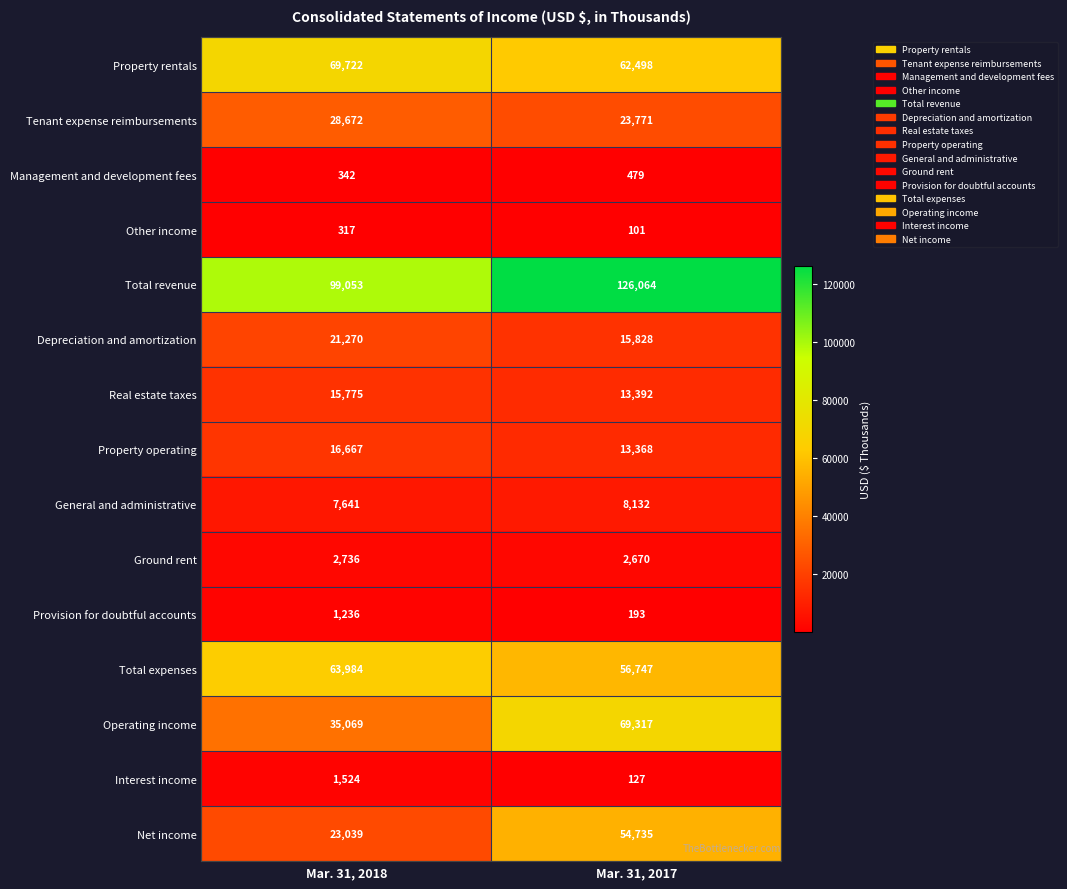

At Mar. 31, 2017, list the series in order from smallest to largest.

Other income, Interest income, Provision for doubtful accounts, Management and development fees, Ground rent, General and administrative, Property operating, Real estate taxes, Depreciation and amortization, Tenant expense reimbursements, Net income, Total expenses, Property rentals, Operating income, Total revenue